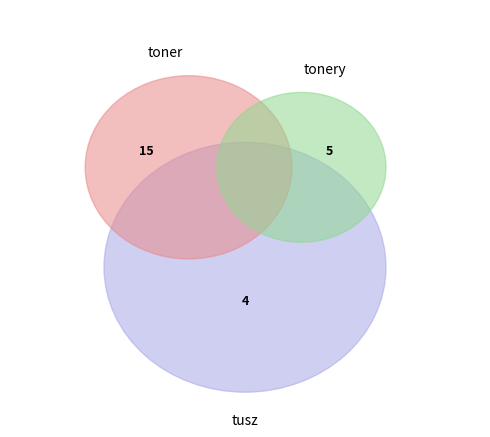

The toner slice represents 65% of the pie. True or false?

True